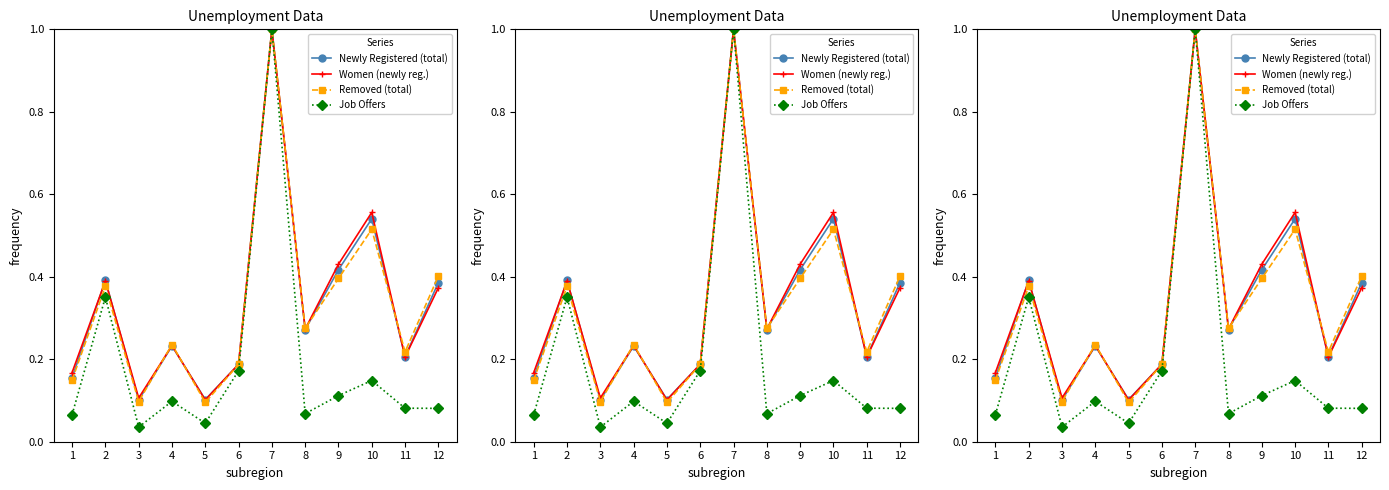

What is the difference between the Newly Registered (total) values at 10 and 1?

0.4